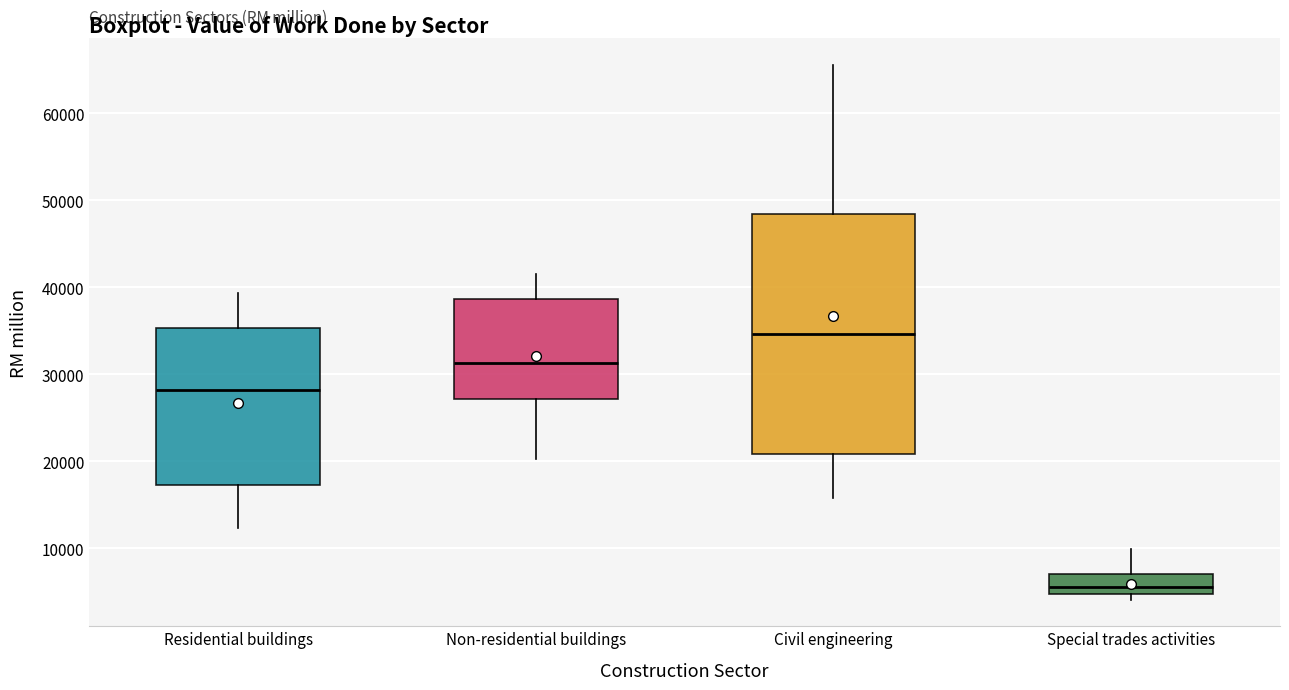

Reading left to right, transcribe this box plot: for each box, give where its median line is, the range the box spans, and where its two whiskers end, as read against the y-axis. The values are not printed on the chart, so give them approximately, as read against the axis.

Residential buildings: median 28000, box 17000 to 35000, whiskers 12000 to 39000
Non-residential buildings: median 31000, box 27000 to 39000, whiskers 20000 to 42000
Civil engineering: median 35000, box 21000 to 48000, whiskers 16000 to 66000
Special trades activities: median 6000, box 5000 to 7000, whiskers 4000 to 10000